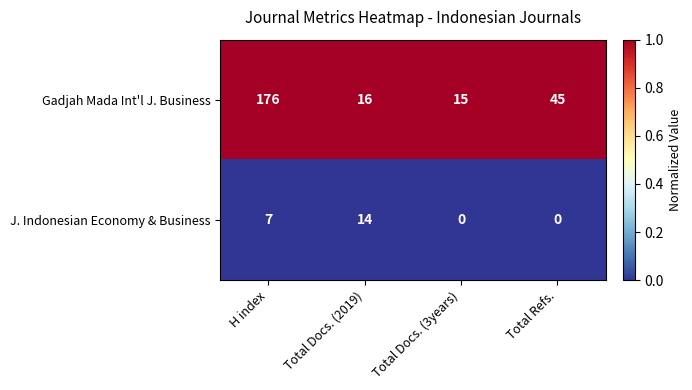

At how many categories does at least one series exceed 0?

4